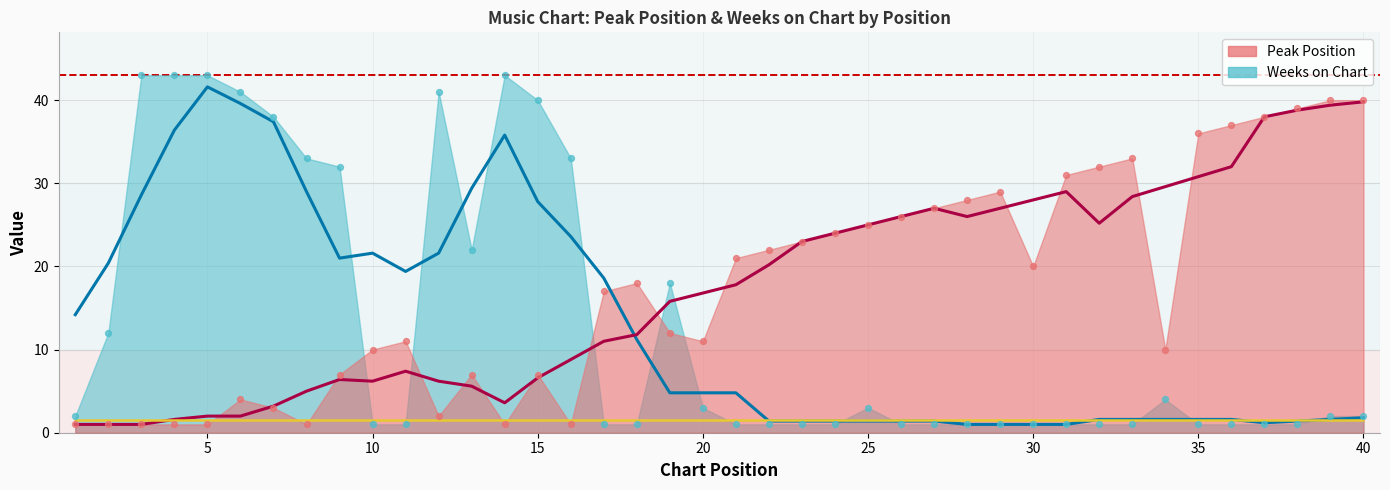

At how many categories does at least one series exceed 28?

21